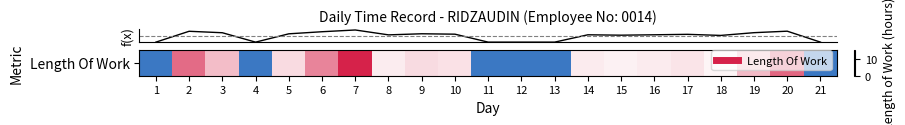

Reading left to right, extract all data points from this chart.

0.0	14.0	12.1	0.0	10.7	13.4	15.6	9.3	10.8	10.2	0.0	0.0	0.0	9.4	8.9	9.5	10.0	8.6	12.2	14.1	0.0